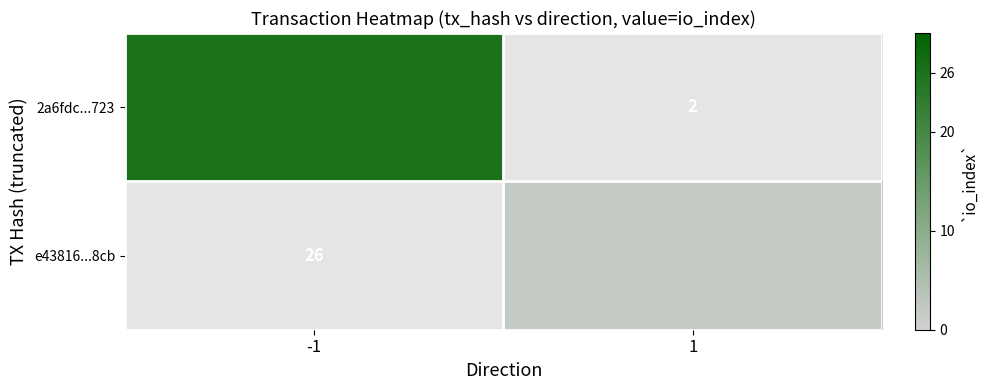

List the series in order of their overall mean, lowest first.

2a6fdc...723, e43816...8cb